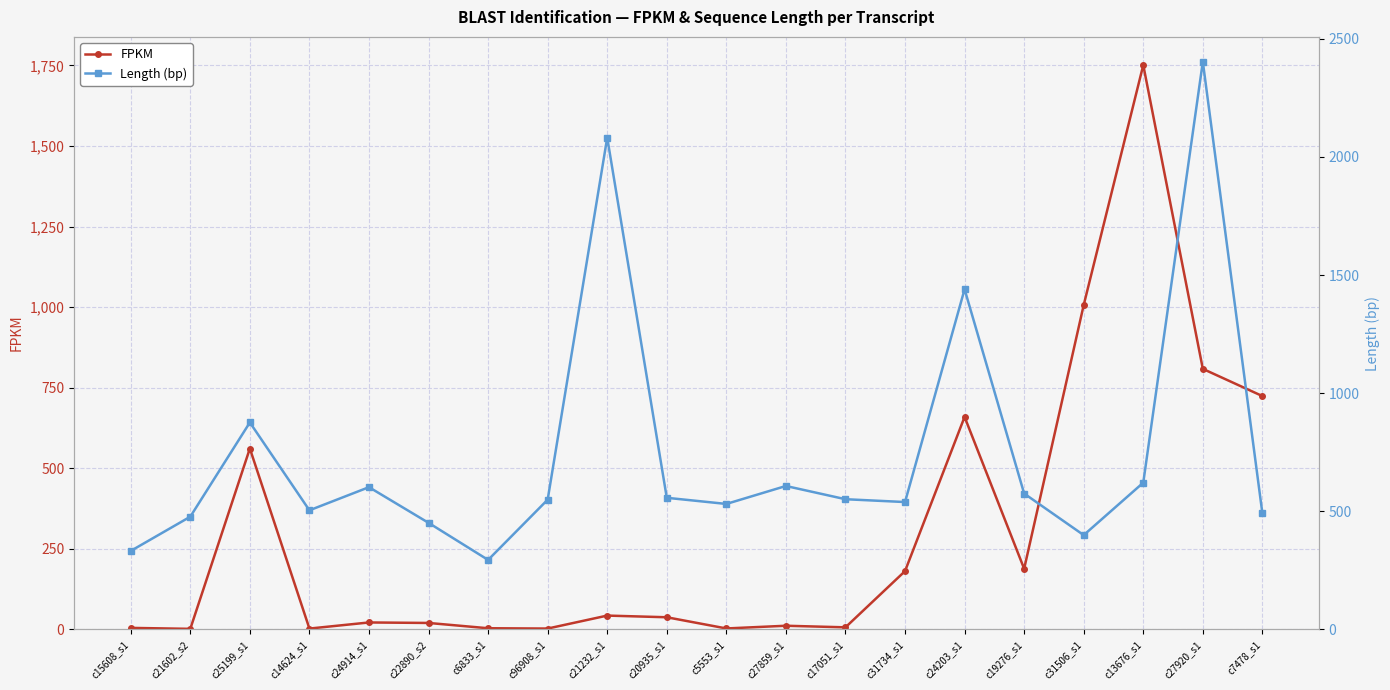

Reading left to right, transcribe all the data shown in this chart.

FPKM: c15608_s1=4.5	c21602_s2=1.6	c25199_s1=561.2	c14624_s1=2.4	c24914_s1=21.4	c22890_s2=19.8	c6833_s1=3.4	c96908_s1=2.5	c21232_s1=42.7	c20935_s1=37.5	c5553_s1=2.8	c27859_s1=11.2	c17051_s1=6.3	c31734_s1=180.7	c24203_s1=659.3	c19276_s1=188.0	c31506_s1=1006.5	c13676_s1=1751.2	c27920_s1=808.4	c7478_s1=724.0
Length (bp): c15608_s1=332.0	c21602_s2=477.0	c25199_s1=876.0	c14624_s1=504.0	c24914_s1=602.0	c22890_s2=451.0	c6833_s1=294.0	c96908_s1=549.0	c21232_s1=2082.0	c20935_s1=557.0	c5553_s1=531.0	c27859_s1=607.0	c17051_s1=551.0	c31734_s1=539.0	c24203_s1=1440.0	c19276_s1=575.0	c31506_s1=399.0	c13676_s1=621.0	c27920_s1=2403.0	c7478_s1=491.0